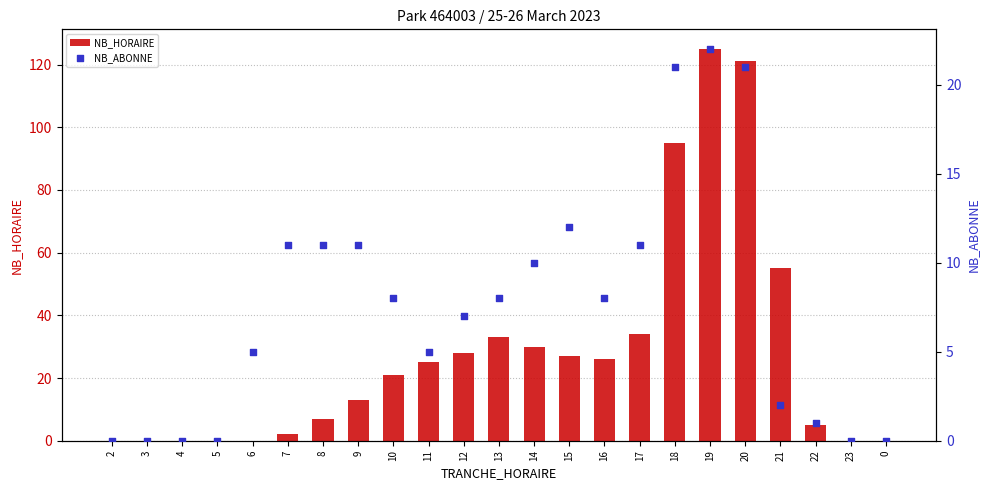

Which series has the largest total across all categories?

NB_HORAIRE